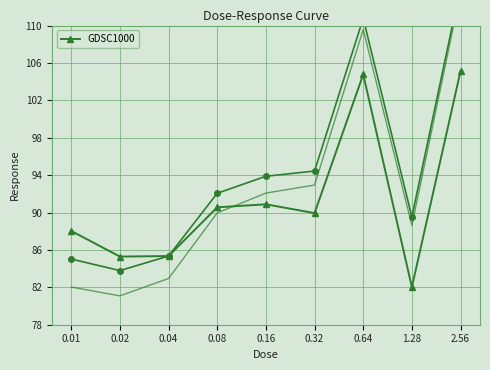

What is the value of the GDSC1000 point at the 1st from the left?

88.0